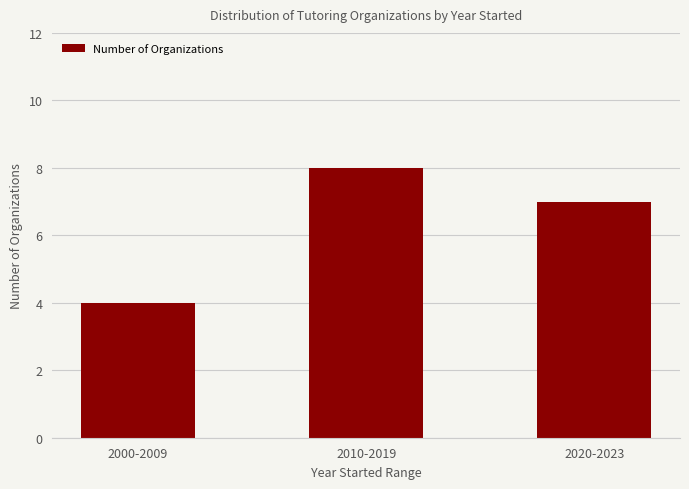

Which label corresponds to the largest value in the chart?

2010-2019